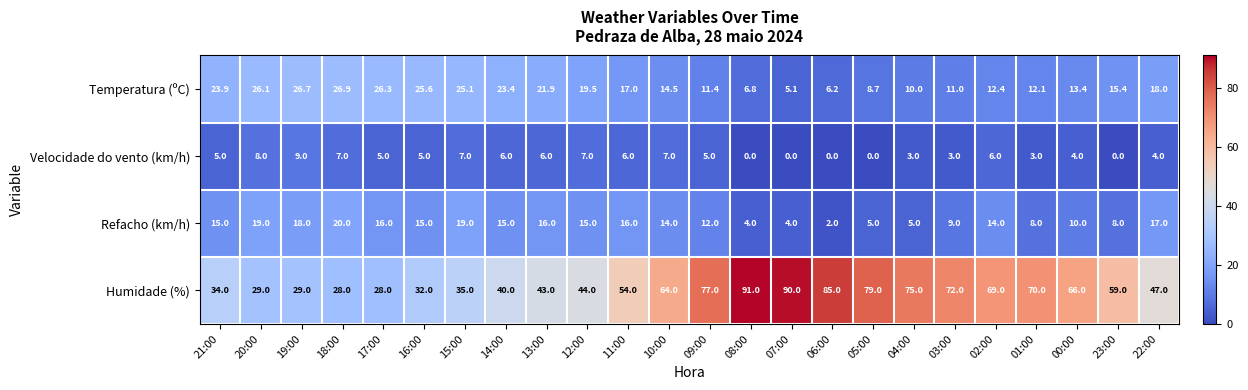

Is it true that Humidade (%) equals 66.0 at 00:00?

True